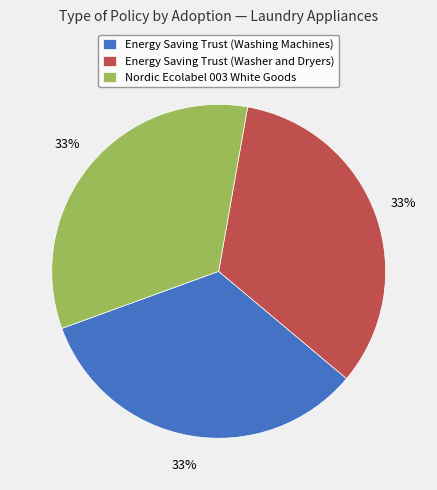

What percentage is the Energy Saving Trust (Washer and Dryers) slice, to the nearest percent?

33%